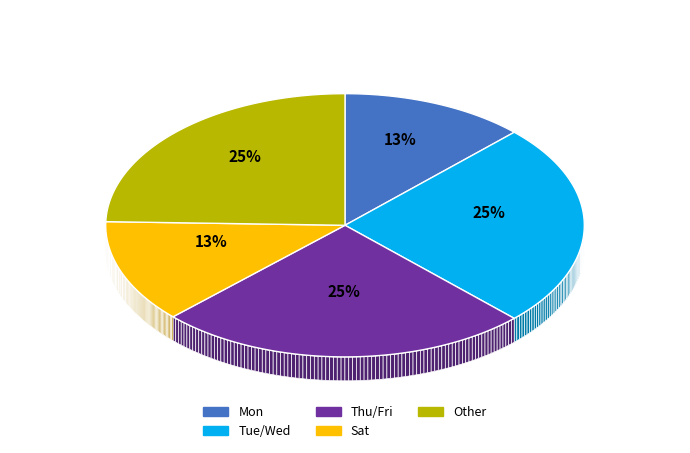

Is Wed the majority of the pie?

No